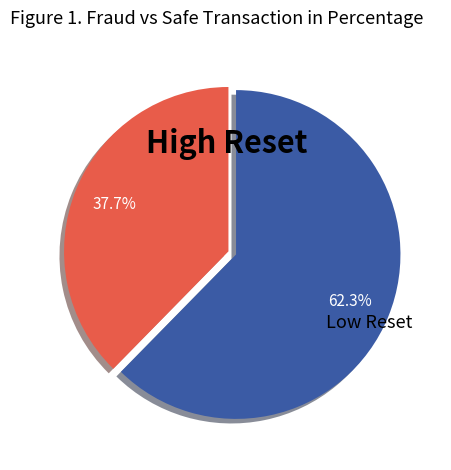

Is there any slice that represents more than half of the pie?

Yes